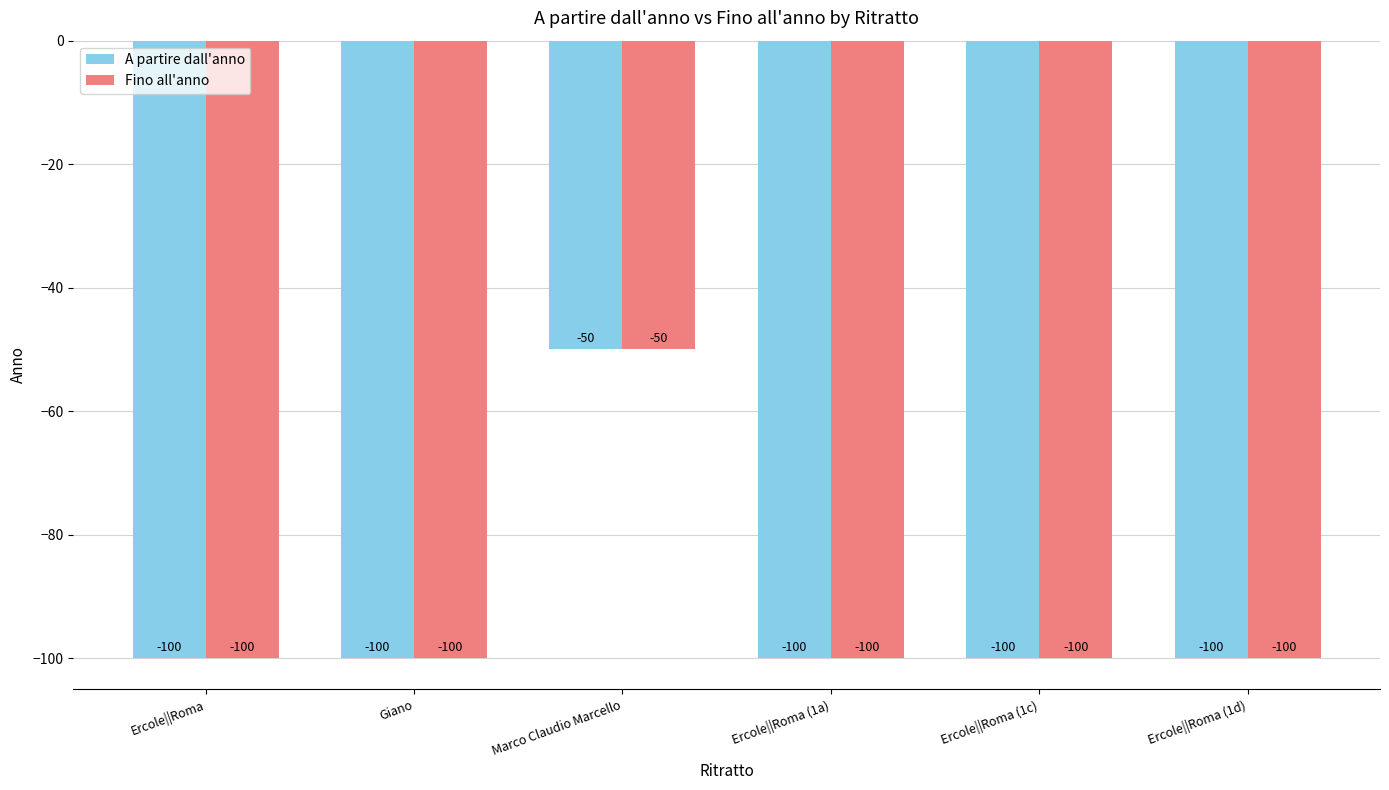

At which category is the sum across all series the highest?

Marco Claudio Marcello